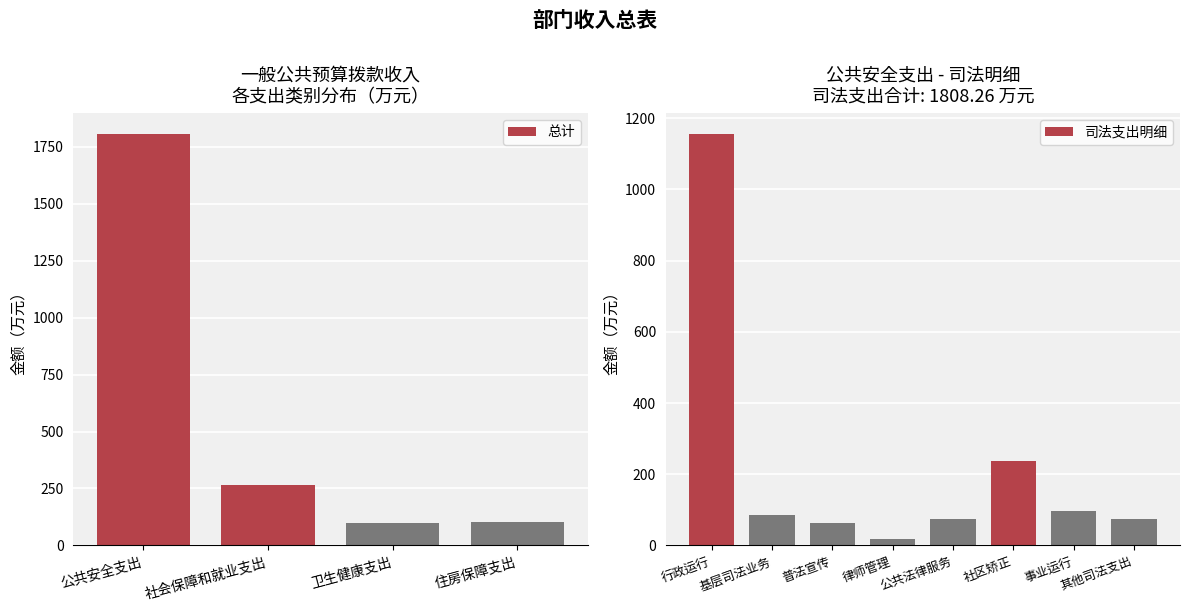

True or false: the data shows 948.9 at 公共安全支出.

False